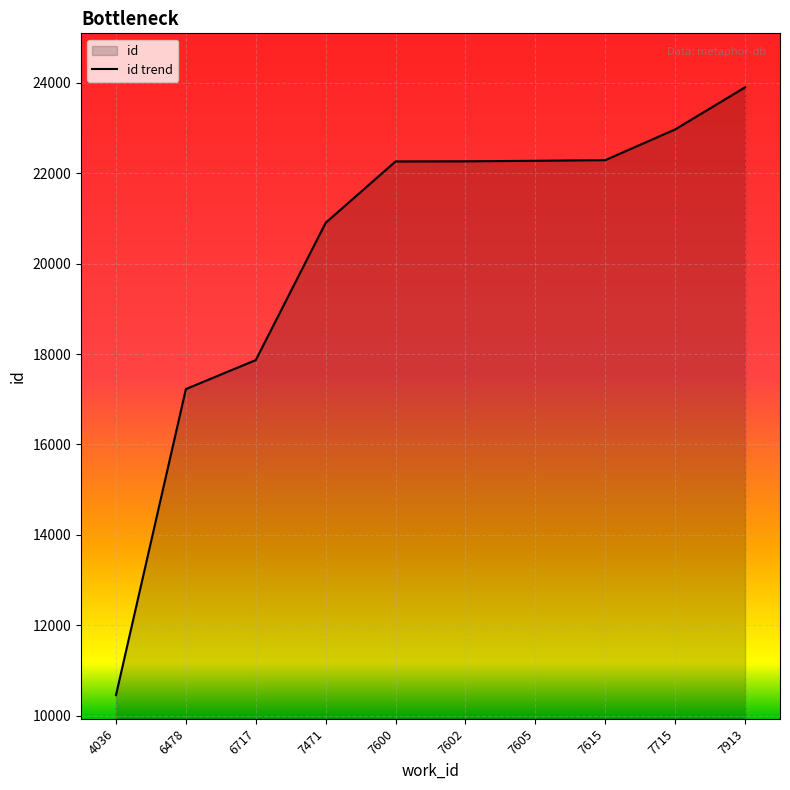

What is the change in value from 4036 to 7602?

+11811